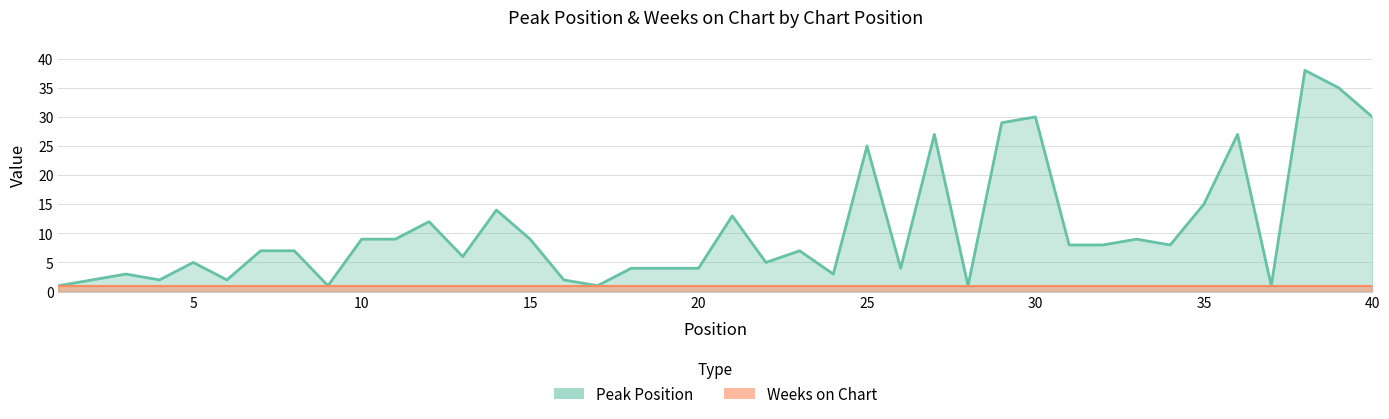

Reading left to right, extract all data points from this chart.

1=1	2=2	3=3	4=2	5=5	6=2	7=7	8=7	9=1	10=9	11=9	12=12	13=6	14=14	15=9	16=2	17=1	18=4	19=4	20=4	21=13	22=5	23=7	24=3	25=25	26=4	27=27	28=1	29=29	30=30	31=8	32=8	33=9	34=8	35=15	36=27	37=1	38=38	39=35	40=30